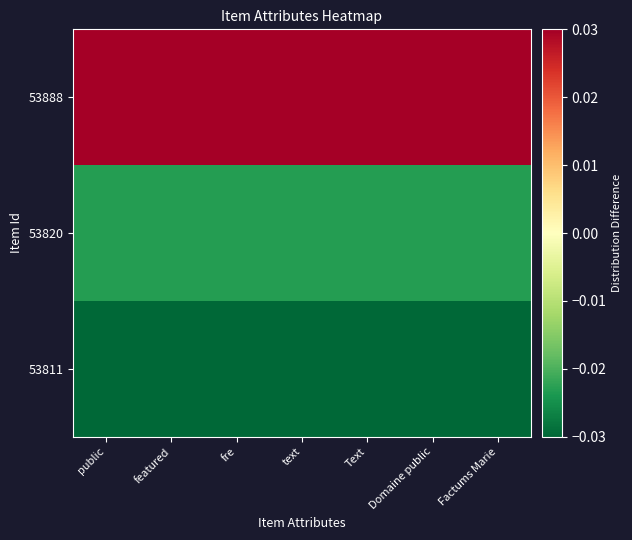

Reading right to left, transcribe all the data shown in this chart.

53888: Factums Marie=0.0	Domaine public=0.0	Text=0.0	text=0.0	fre=0.0	featured=0.0	public=0.0
53820: Factums Marie=-0.0	Domaine public=-0.0	Text=-0.0	text=-0.0	fre=-0.0	featured=-0.0	public=-0.0
53811: Factums Marie=-0.0	Domaine public=-0.0	Text=-0.0	text=-0.0	fre=-0.0	featured=-0.0	public=-0.0